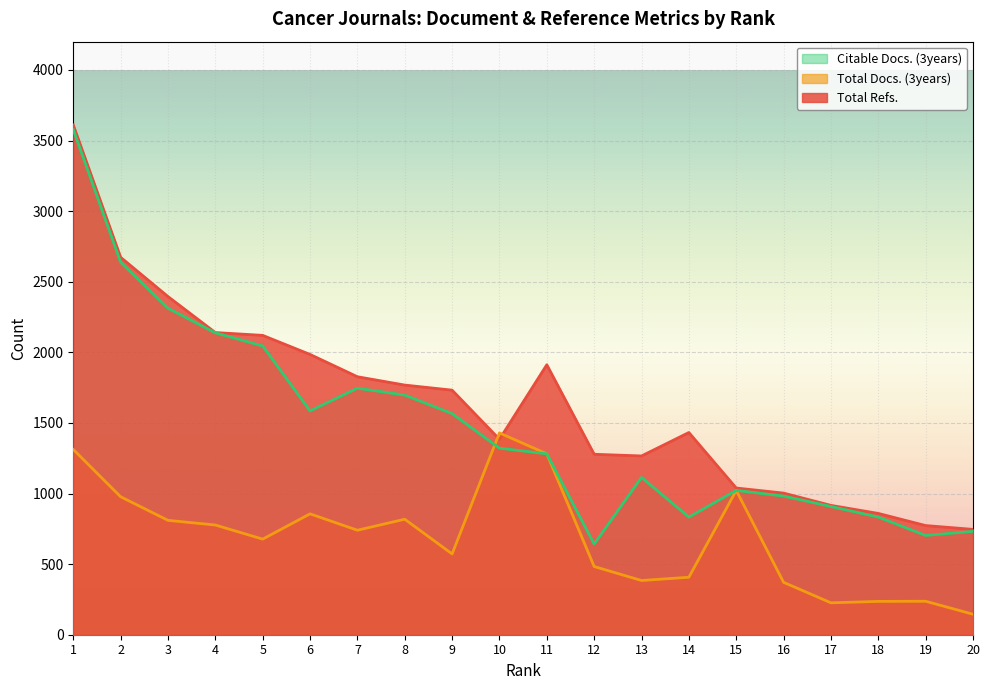

Where do Total Refs. and Total Docs. (3years) first cross each other?

9 and 10